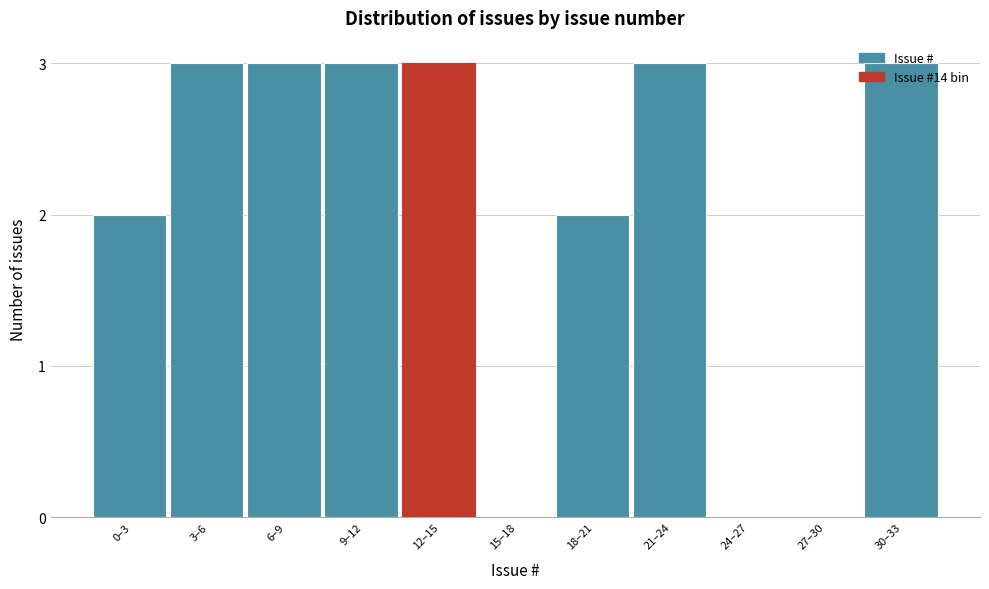

What is the greatest value displayed?

3